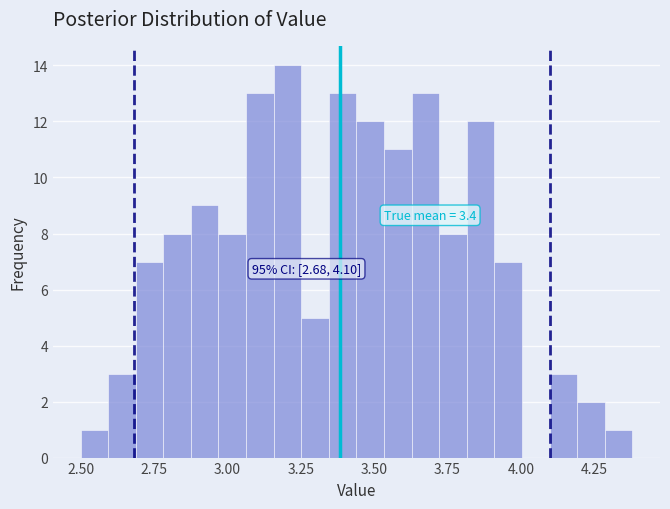

Around what value on the x-axis is the tallest bar? Give the approximate position of its centre, as read against the axis.

3.20